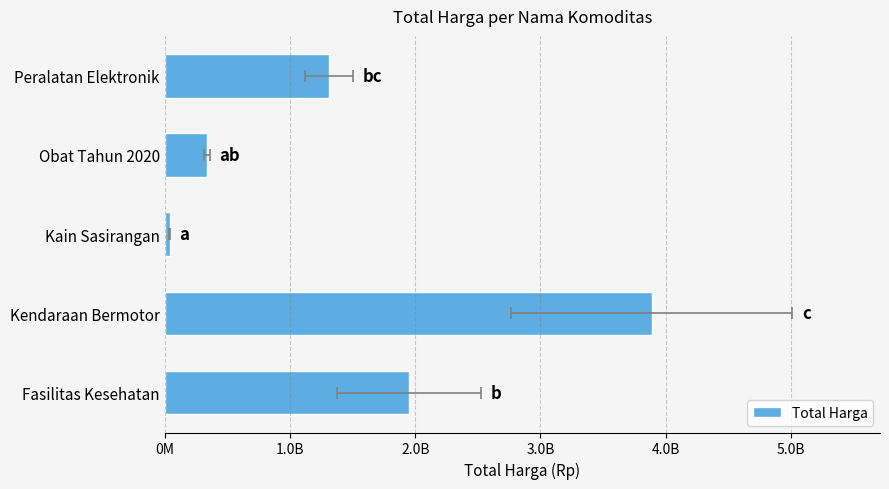

Reading right to left, extract all data points from this chart.

1311221800	334340640	38075000	3888564100	1953197940